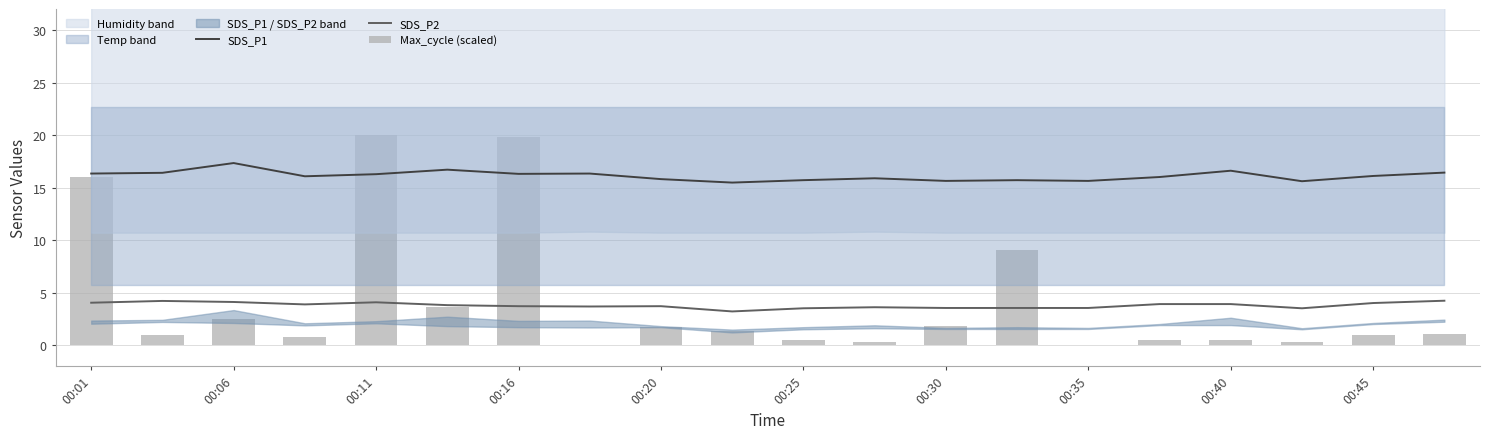

What is the value of the SDS_P2 bar at the 14th from the left?

3.5